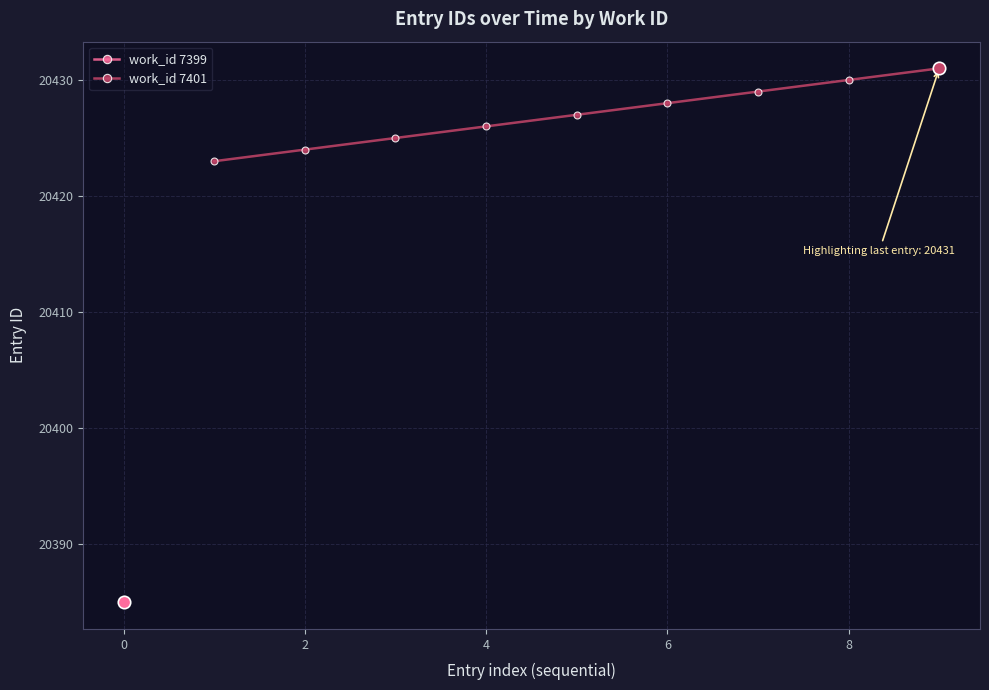

What is the highest value of the work_id 7401 series?

20431